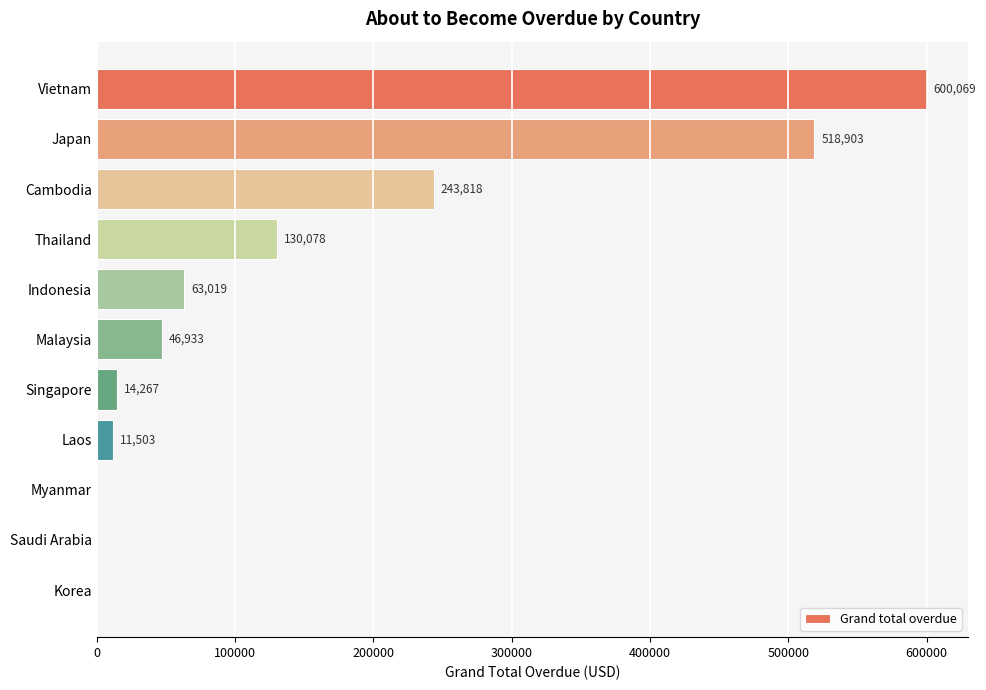

What is the greatest value displayed?

600068.8